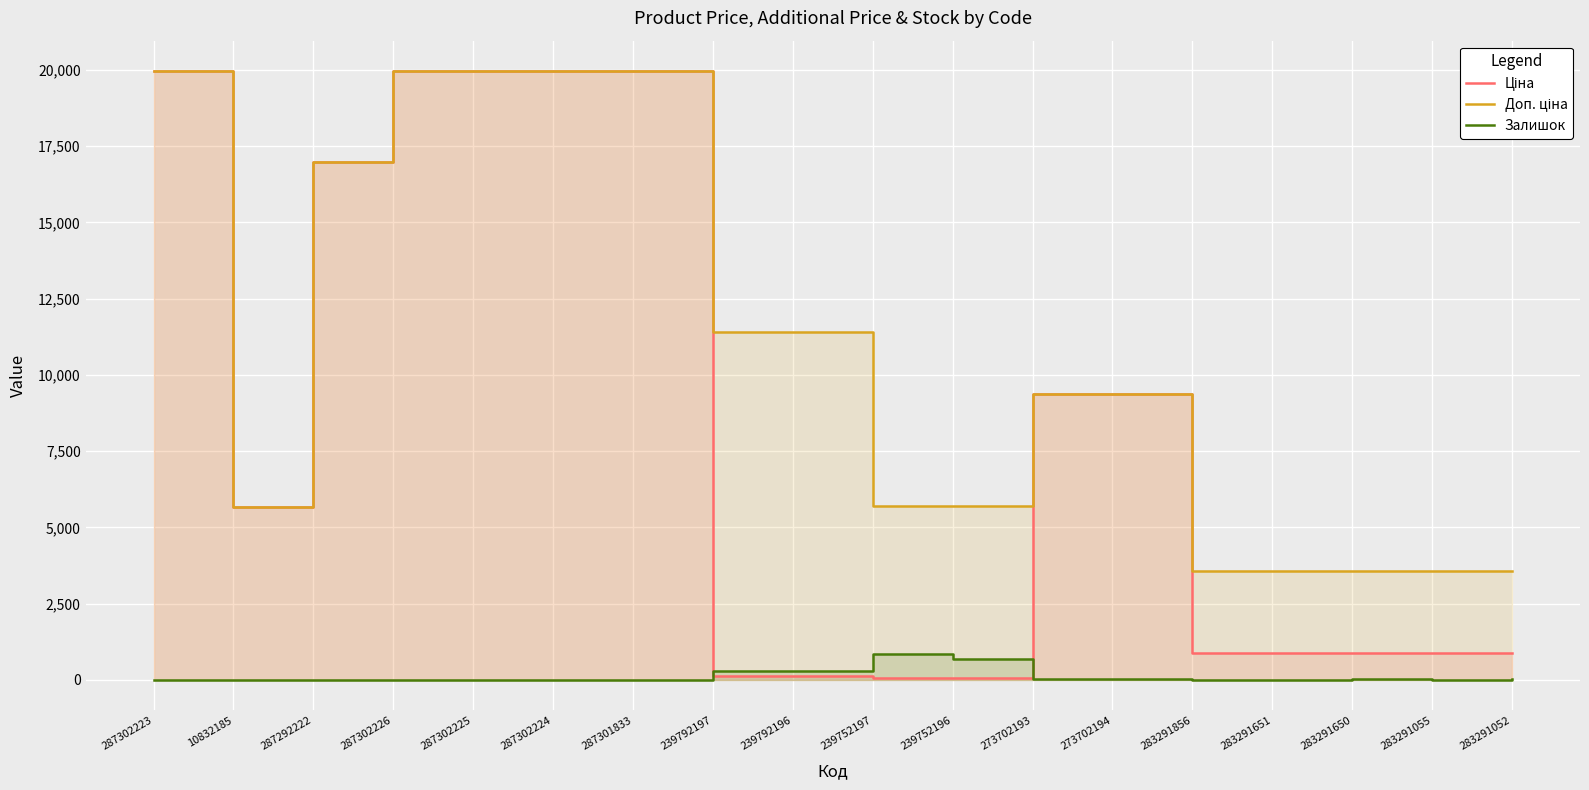

How many distinct data groups are displayed?

3